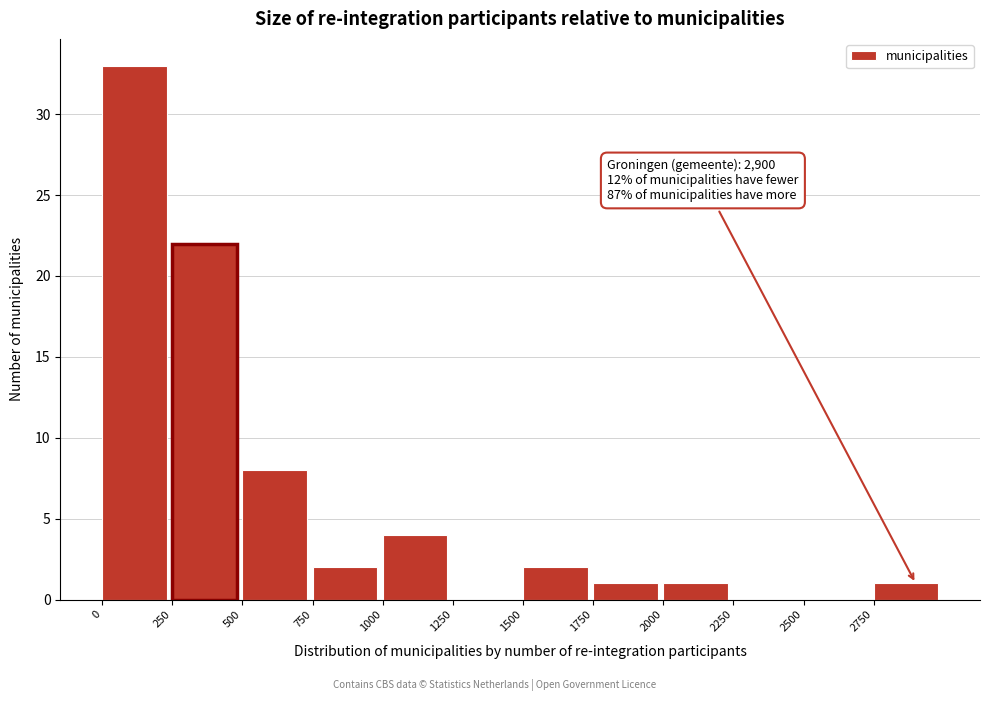

Over which range of the x-axis is the bar tallest?

0 to 250